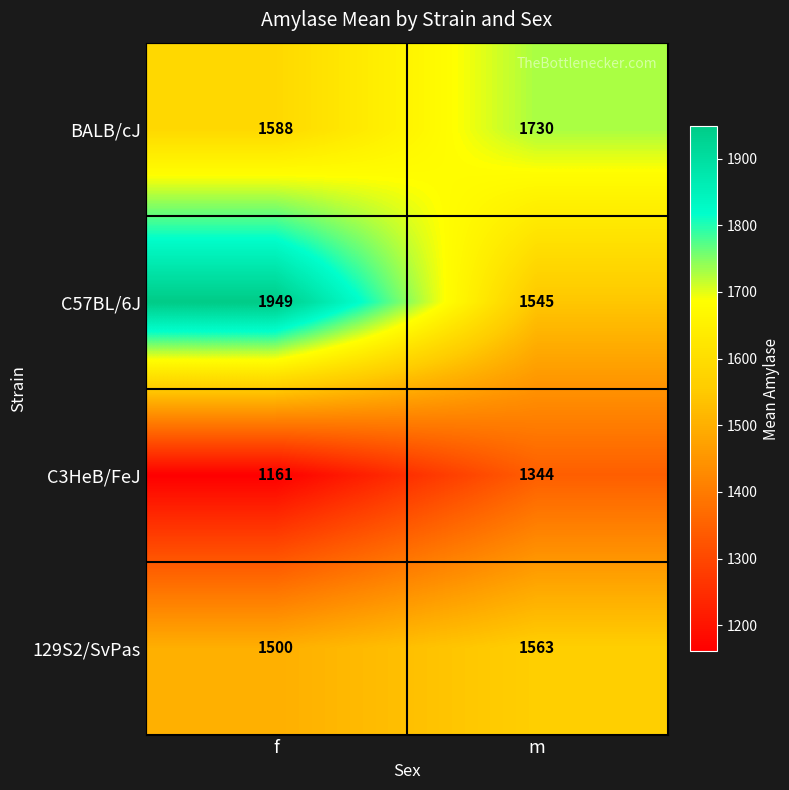

At which category is the sum across all series the highest?

f